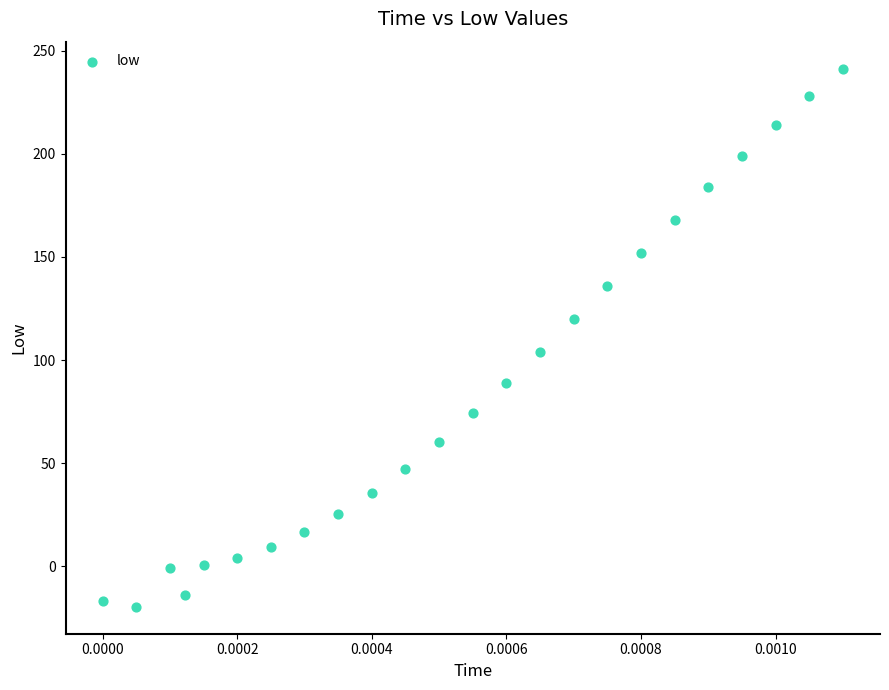

What is the range of Y values (max minus min)?

260.9